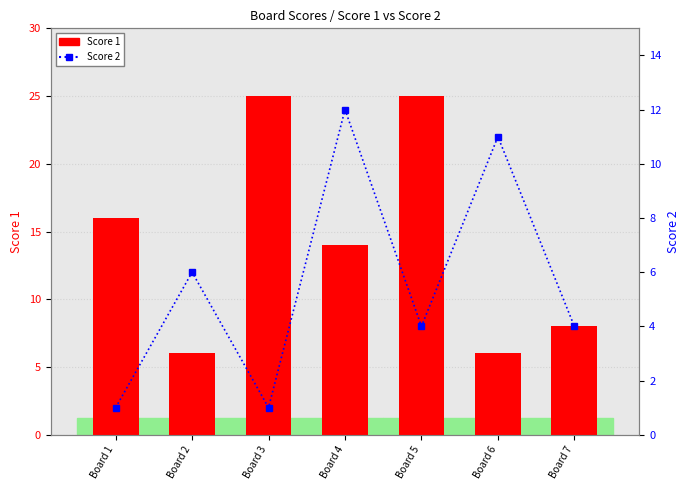

What is the highest value of the Score 2 series?

12